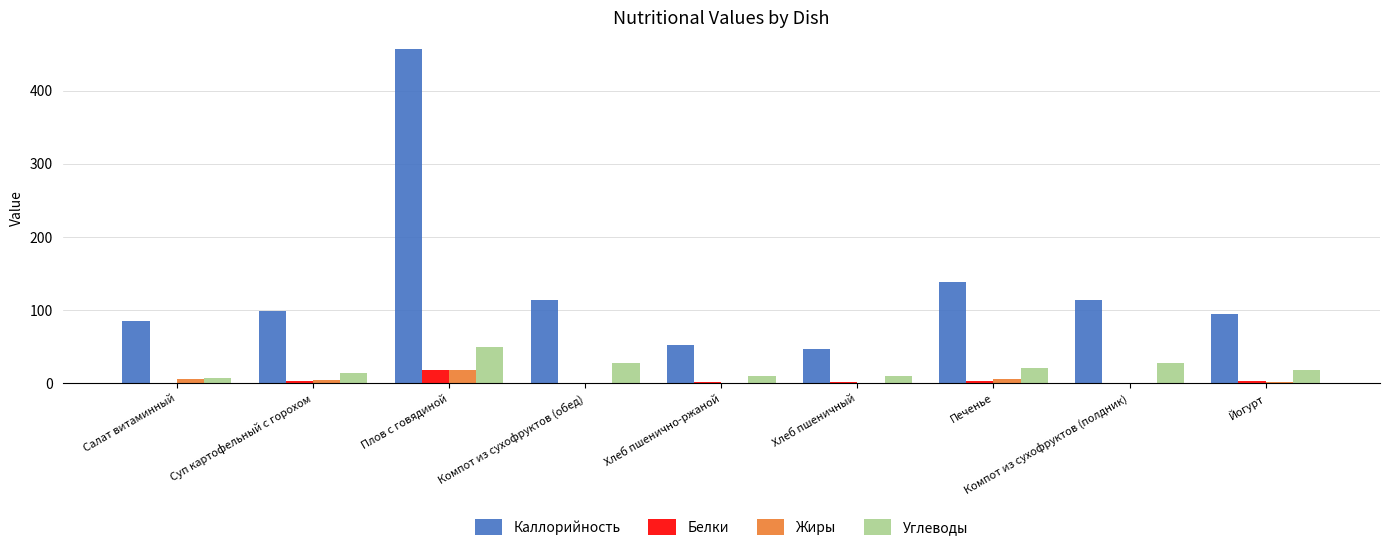

Count the number of categories in the chart.

9